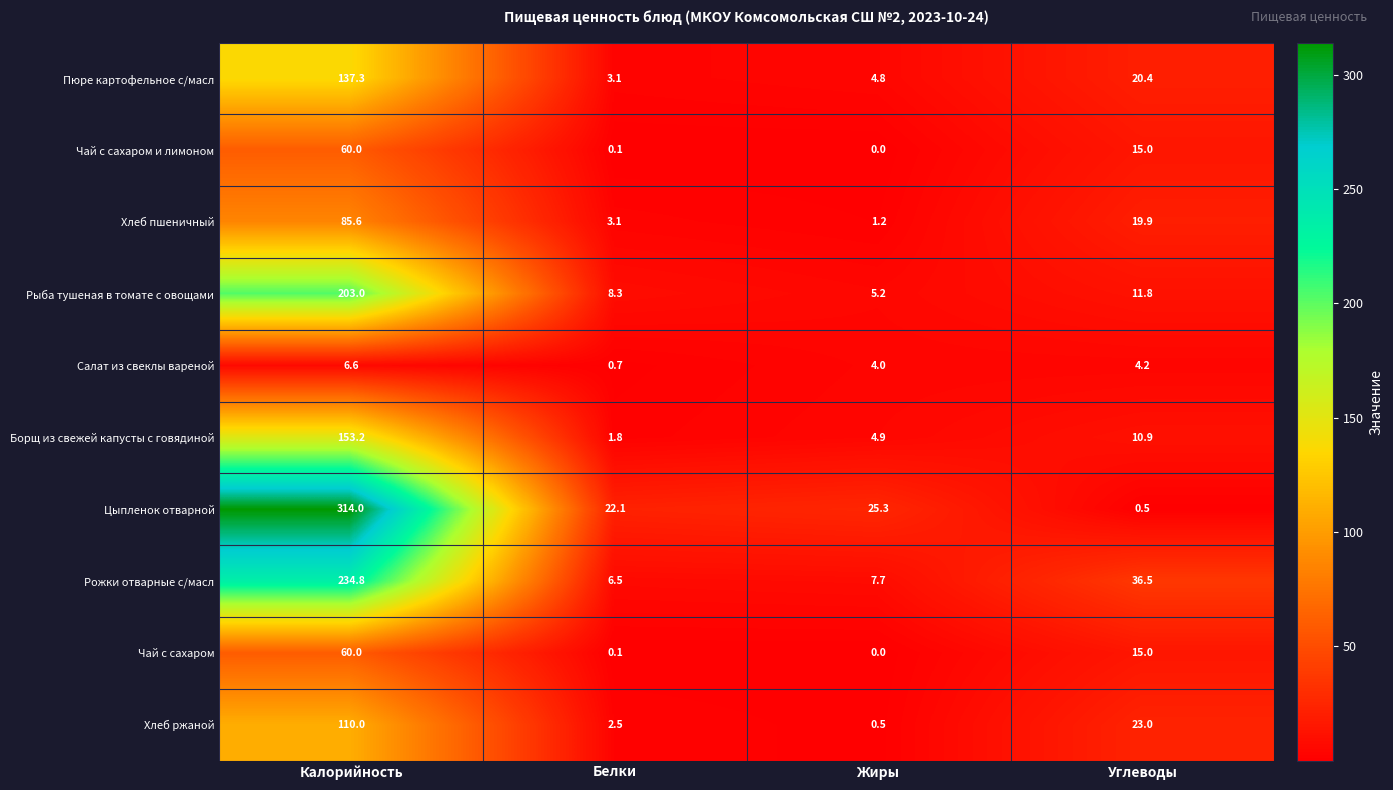

Read the Пюре картофельное с/масл value at Калорийность.

137.3